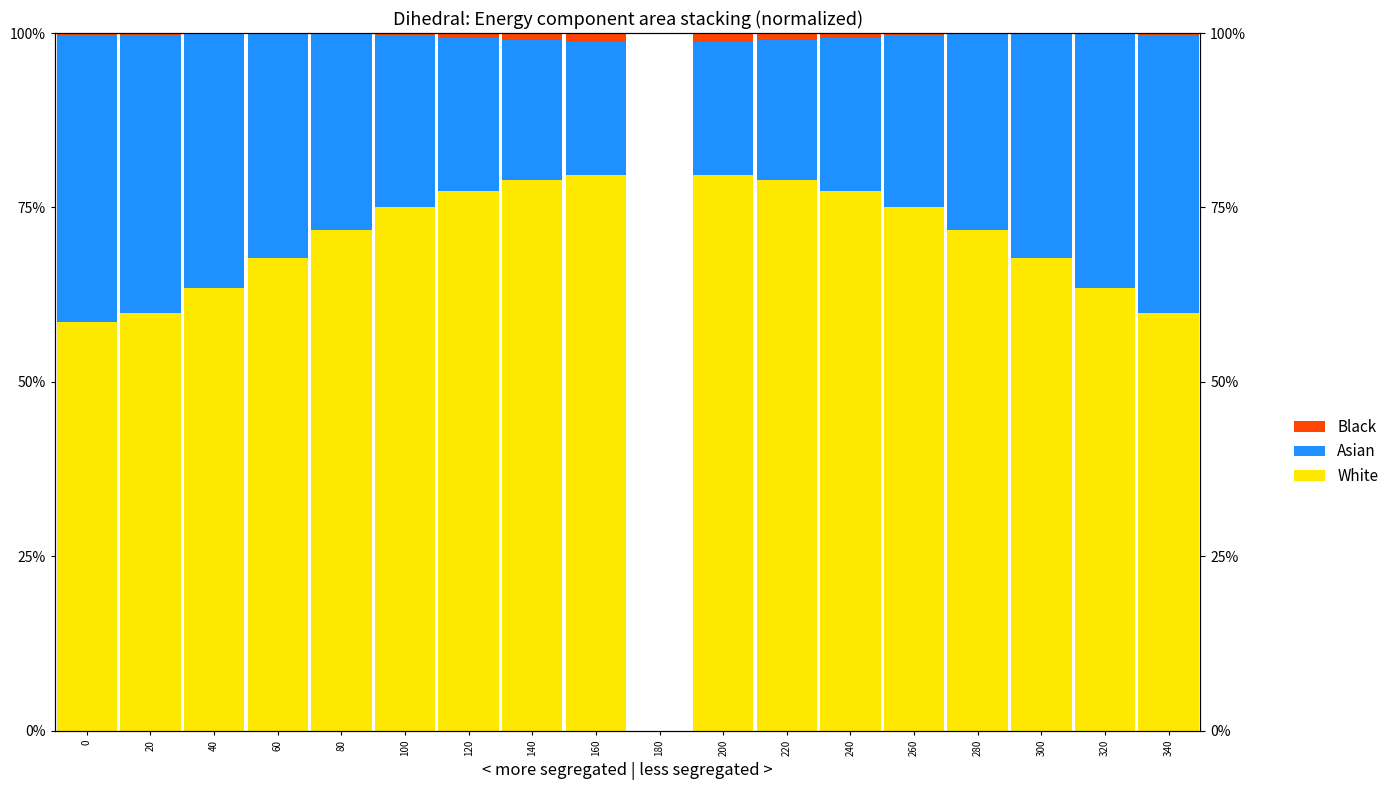

What is the sum of the Black values at 280 and 40?

0.2